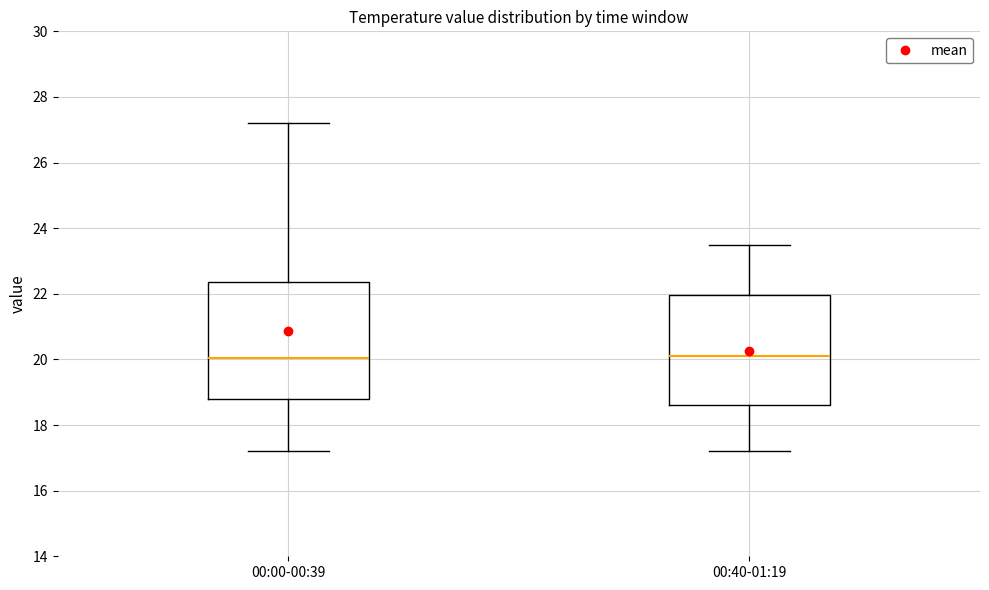

Where does the upper whisker of the box for 00:40-01:19 end on the y-axis? The values are not printed on the chart, so give them approximately, as read against the axis.

23.6